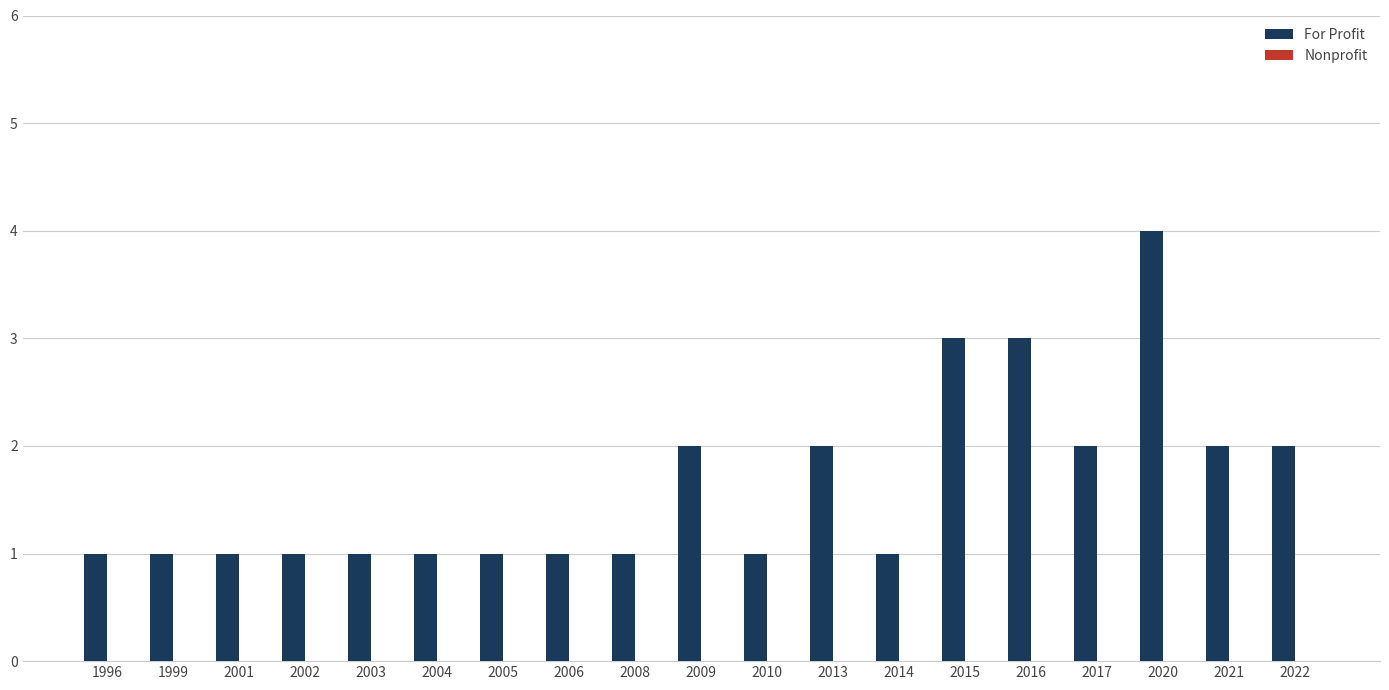

Which has a higher value, 2006 or 2009?

2009